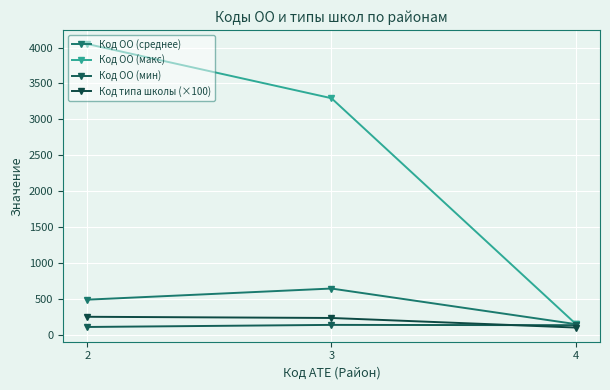

What is the maximum value for Код типа школы (×100)?

250.0